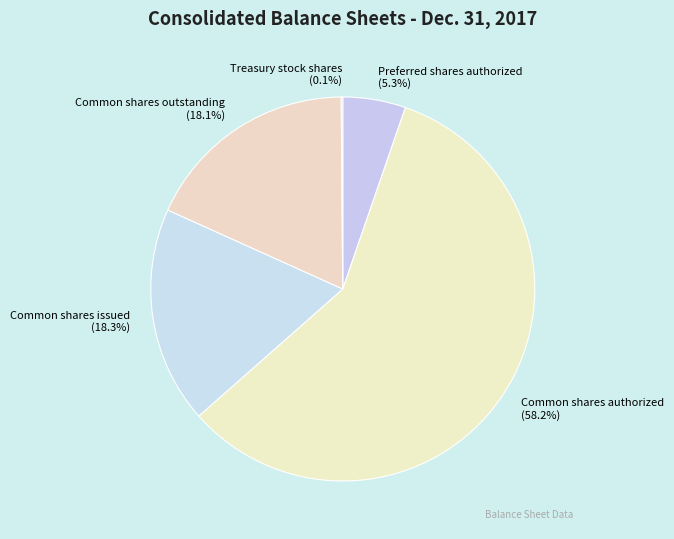

Which category has the biggest portion of the pie?

Common shares authorized (58.2%)